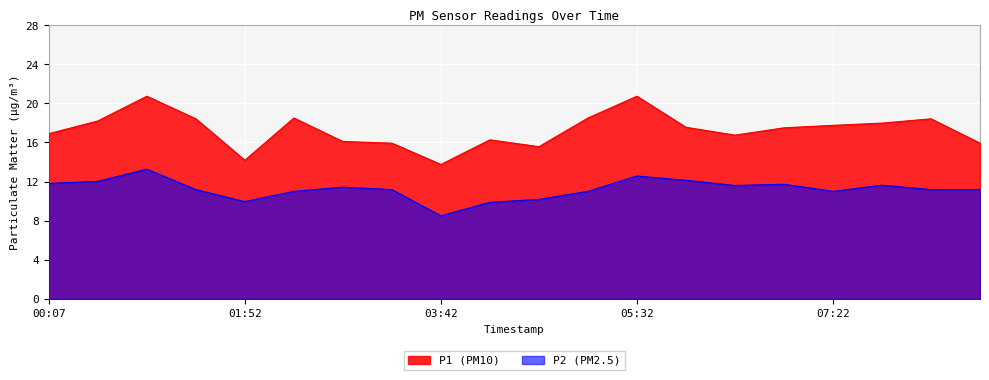

What is the value of the P1 point at the 15th from the left?

16.8